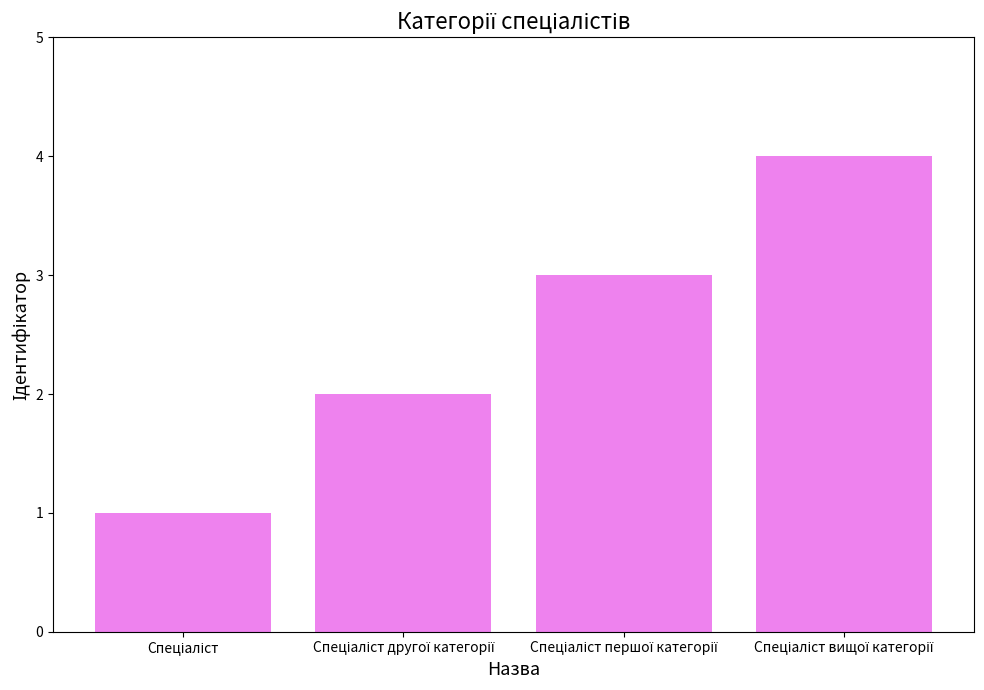

What is the maximum value shown in the chart?

4